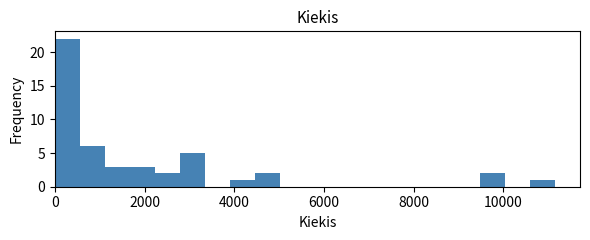

Read against the x-axis, roughly where is the centre of the tallest bar?

200